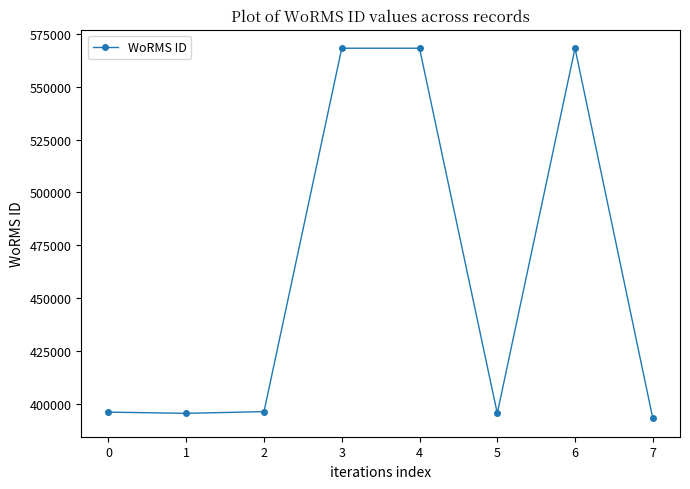

What is the change in value from 1 to 2?

+806